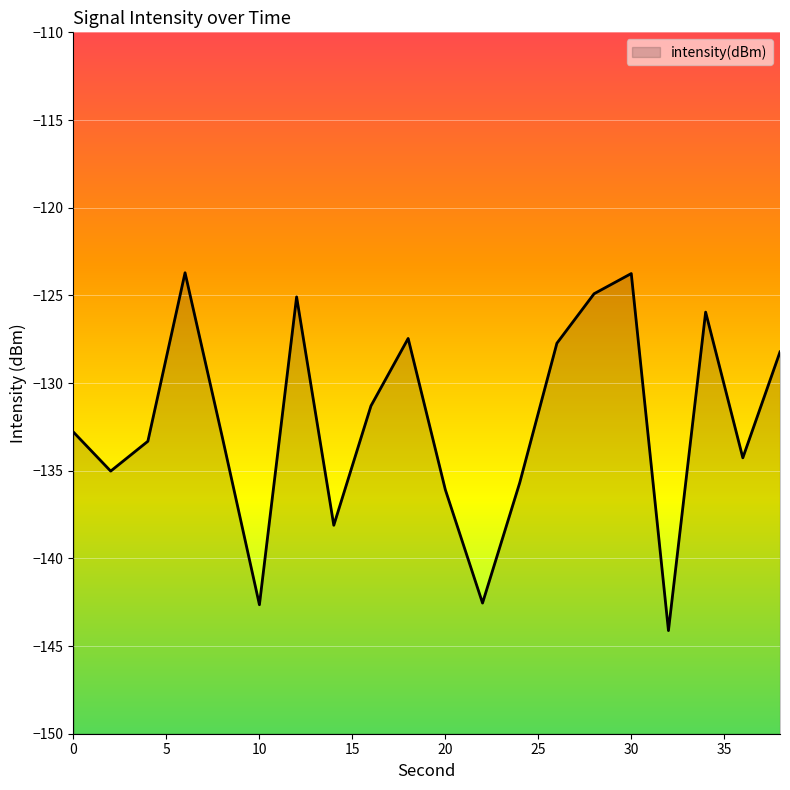

List the labels in order of value, smallest first.

32, 10, 22, 14, 20, 24, 2, 36, 4, 8, 0, 16, 38, 26, 18, 34, 12, 28, 30, 6